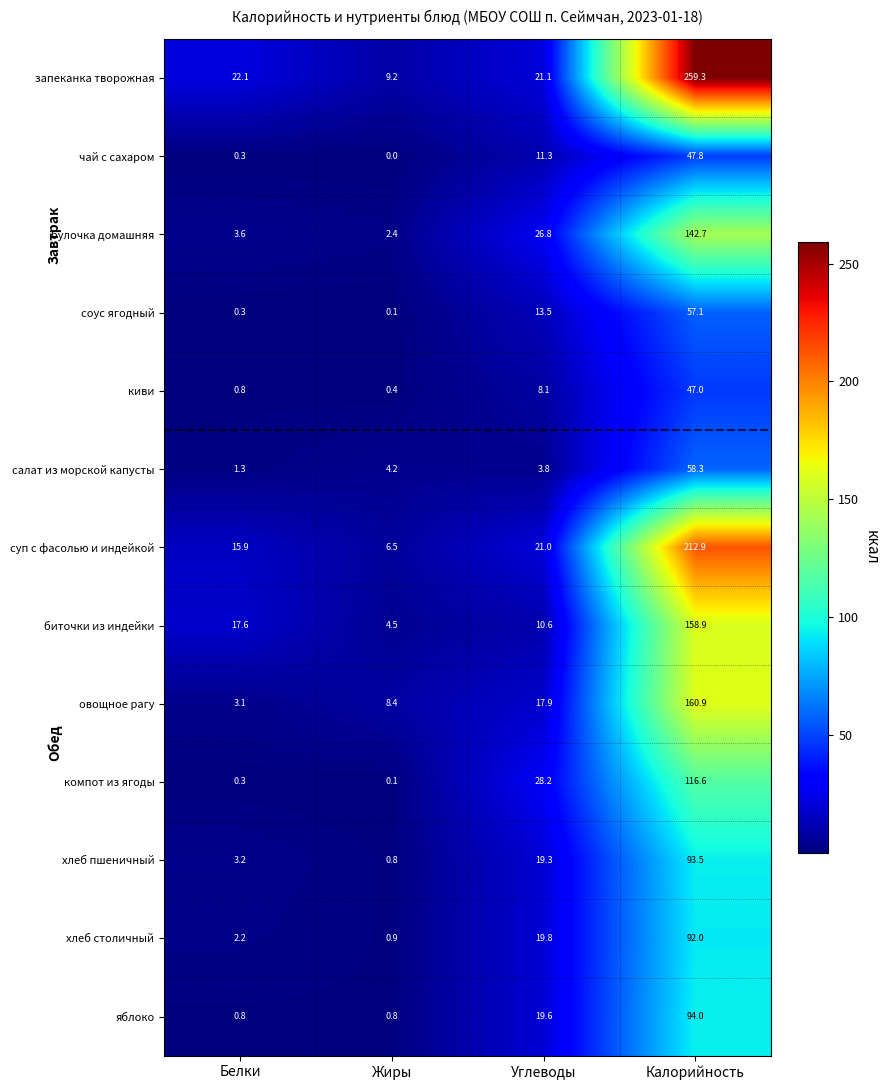

What is the difference between the highest and lowest values at Калорийность?

212.3